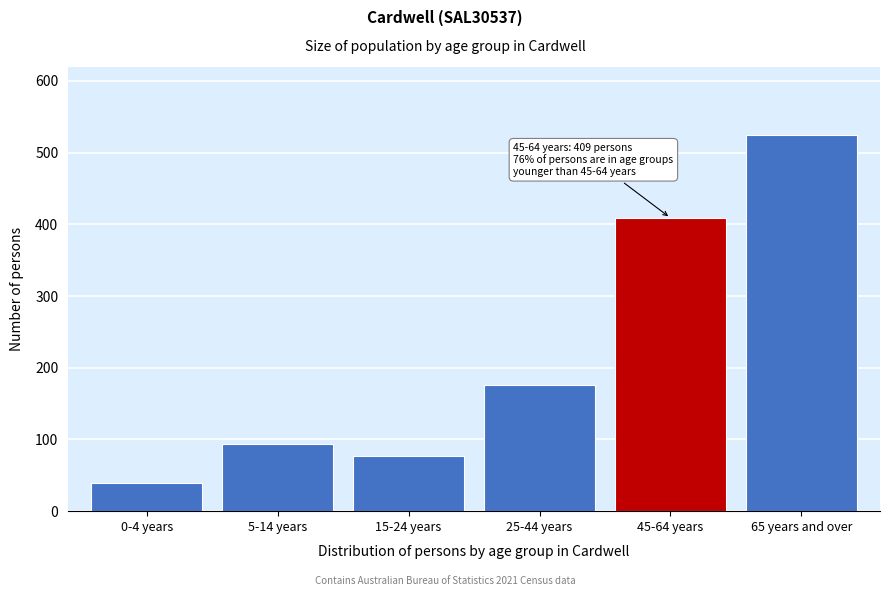

Reading left to right, list all the values displayed in this chart.

39	94	77	176	409	525